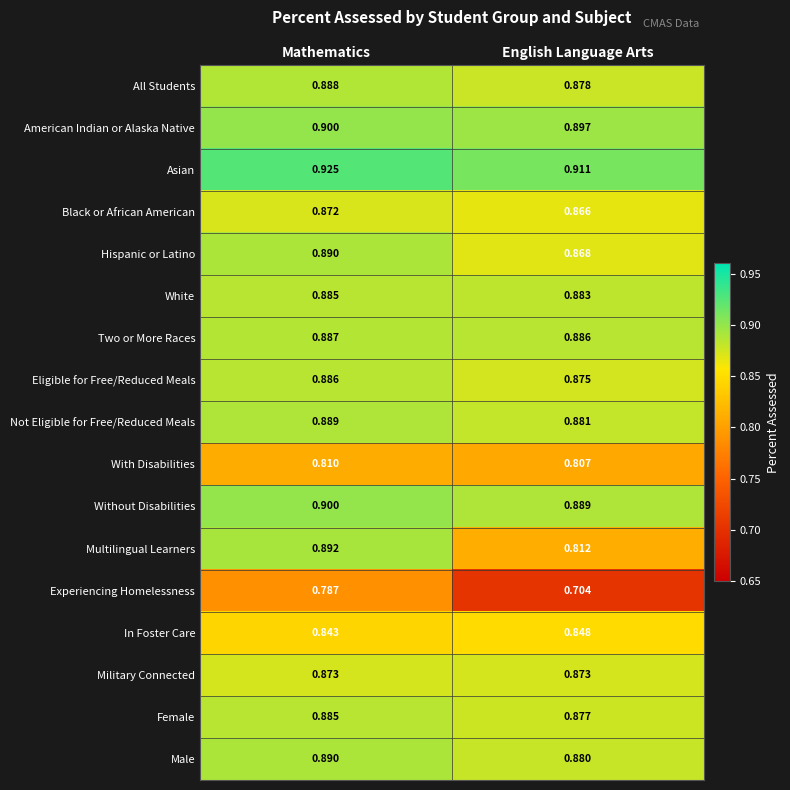

At which category is the sum across all series the highest?

Mathematics